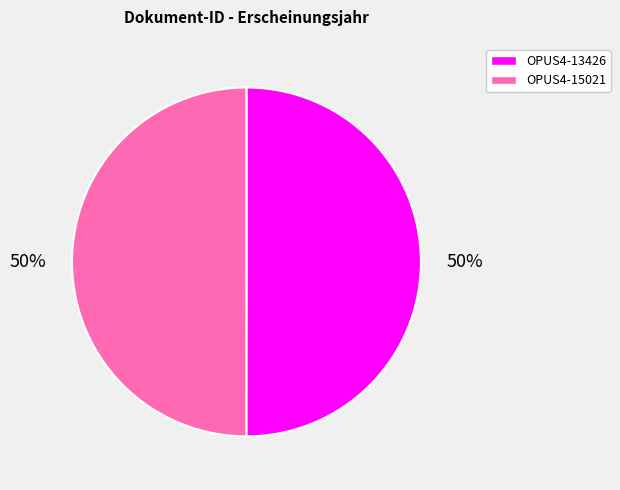

How many segments does this pie chart have?

2